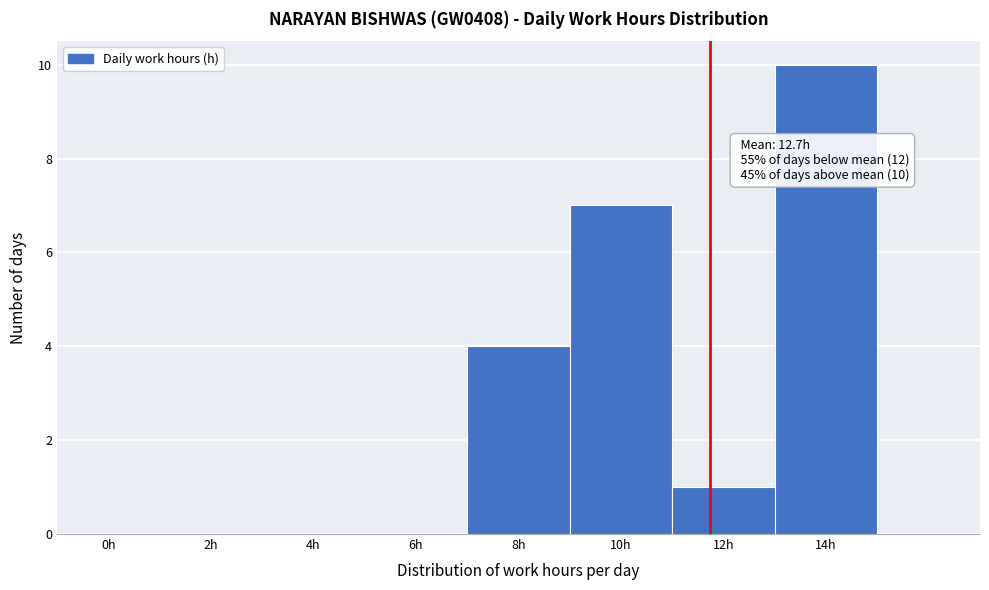

Reading left to right, transcribe all the data shown in this chart.

0h=0	2h=0	4h=0	6h=0	8h=4	10h=7	12h=1	14h=10